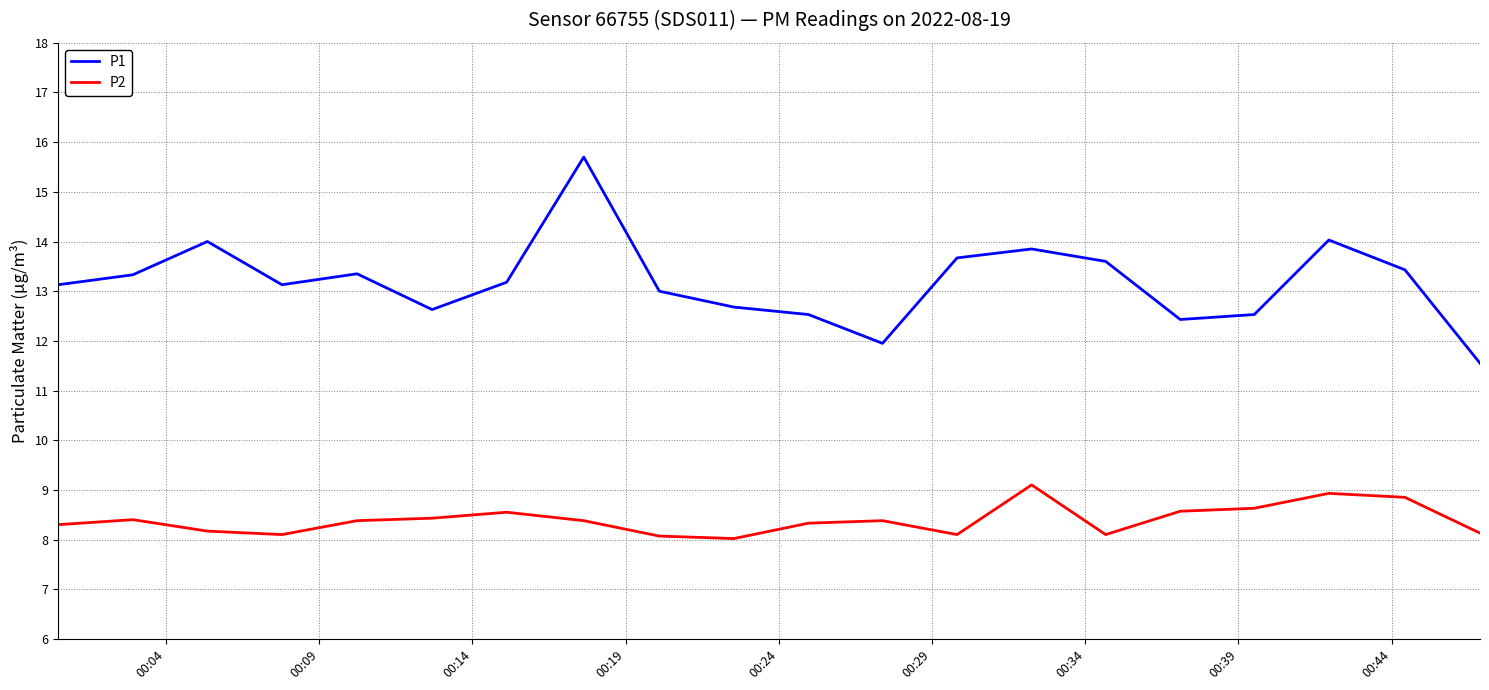

Which series has the largest range (max minus min)?

P1